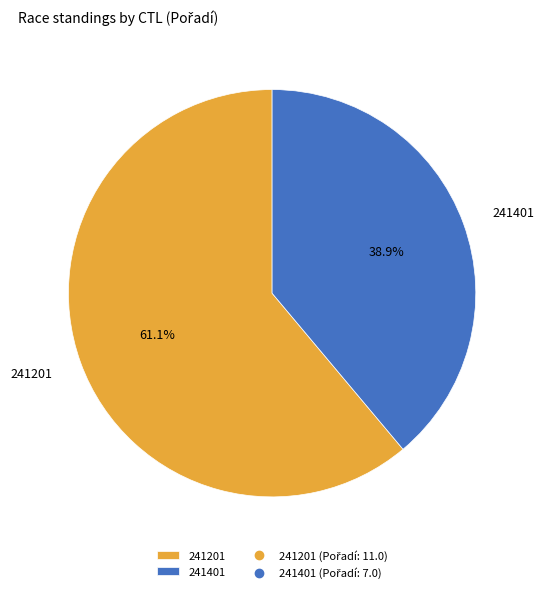

Which slice represents more than half of the pie?

241201